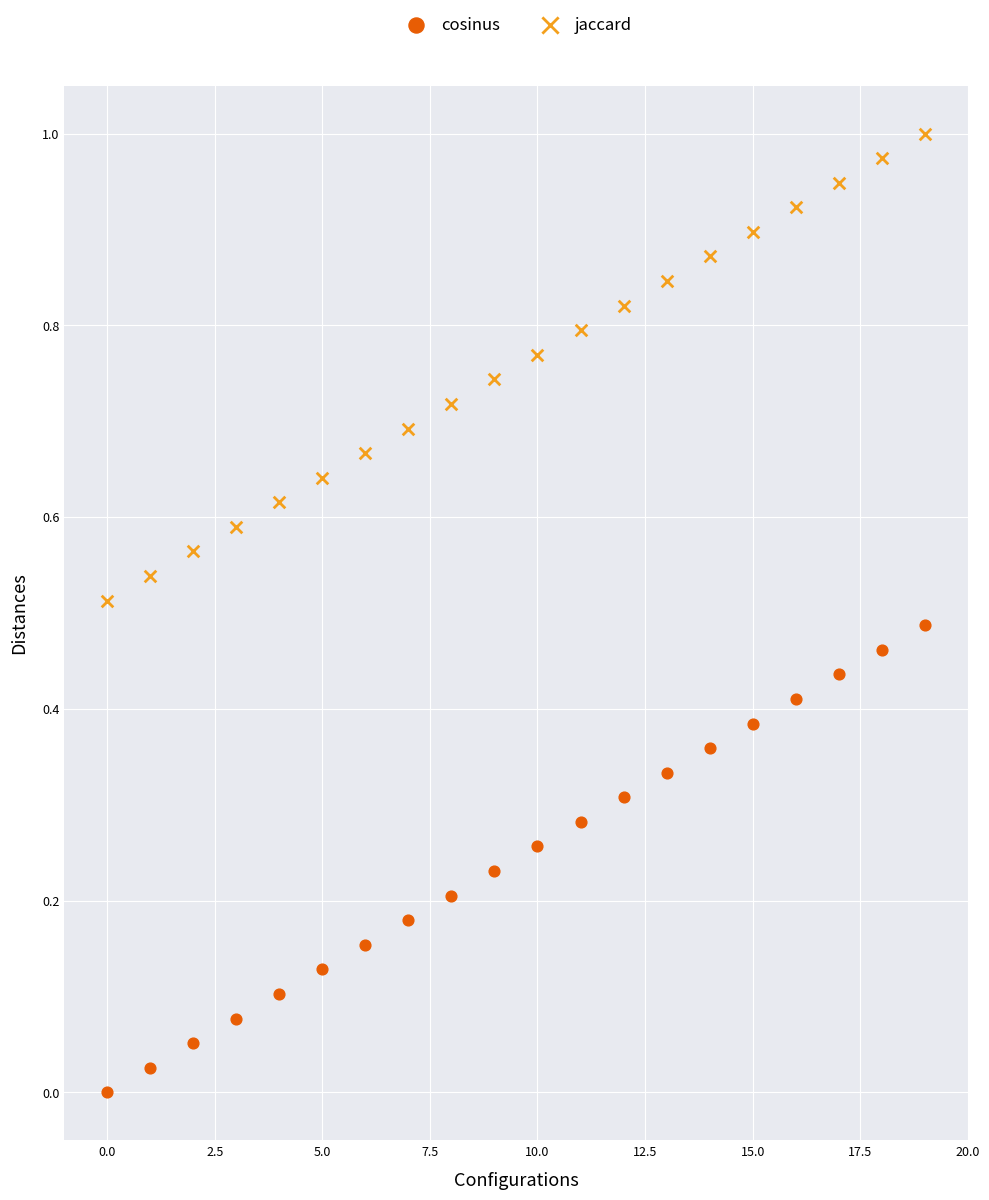

Which series contains the lowest Y value?

cosinus